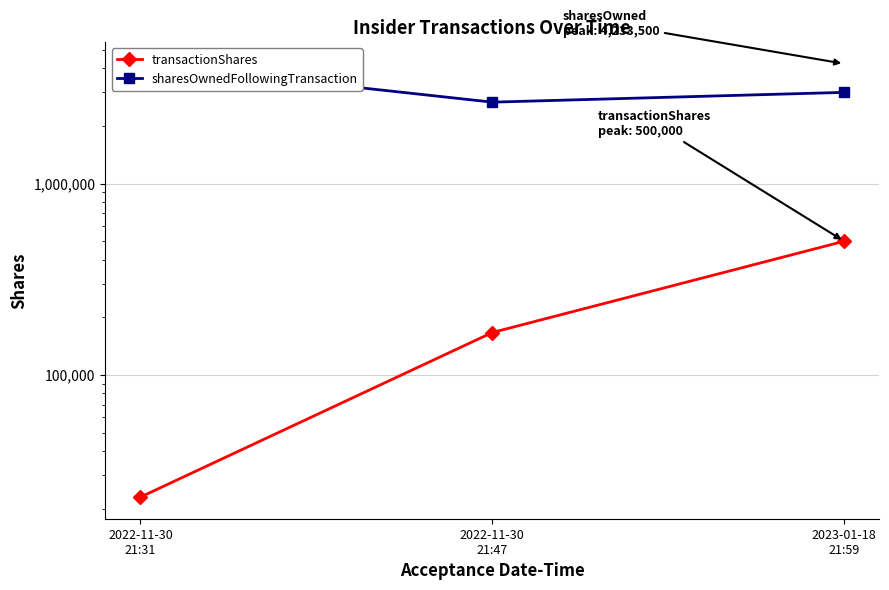

Reading left to right, extract all data points from this chart.

transactionShares: 2022-11-30
21:31=23000	2022-11-30
21:47=166667	2023-01-18
21:59=500000
sharesOwnedFollowingTransaction: 2022-11-30
21:31=4233500	2022-11-30
21:47=2666667	2023-01-18
21:59=3000000